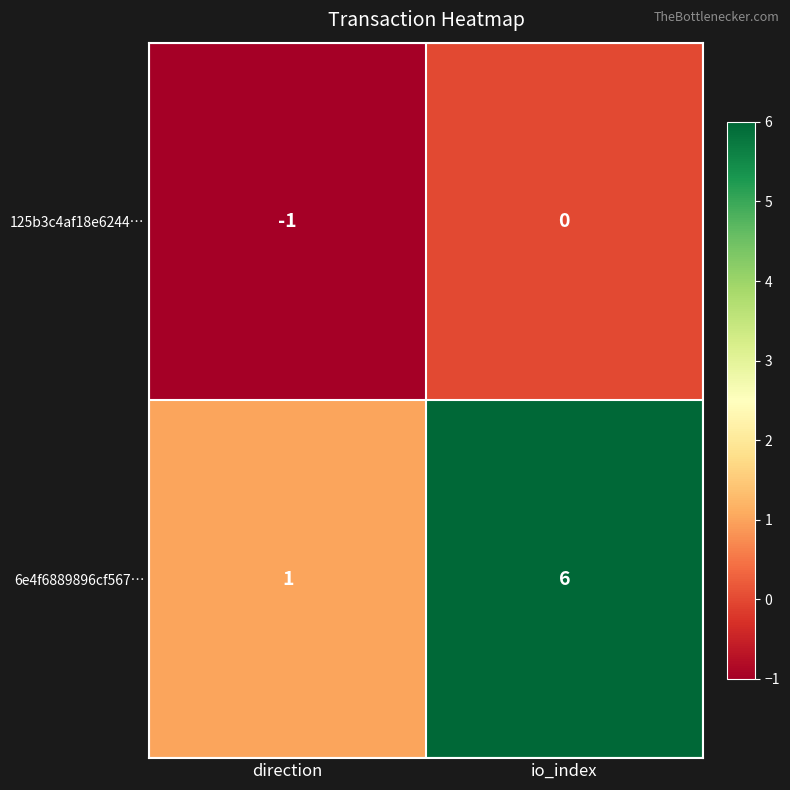

Count the number of categories in the chart.

2